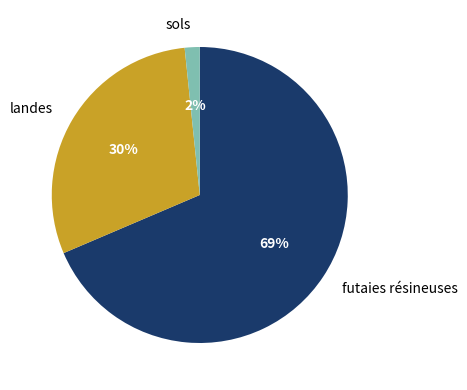

To the nearest percent, what percentage of the pie is landes?

30%